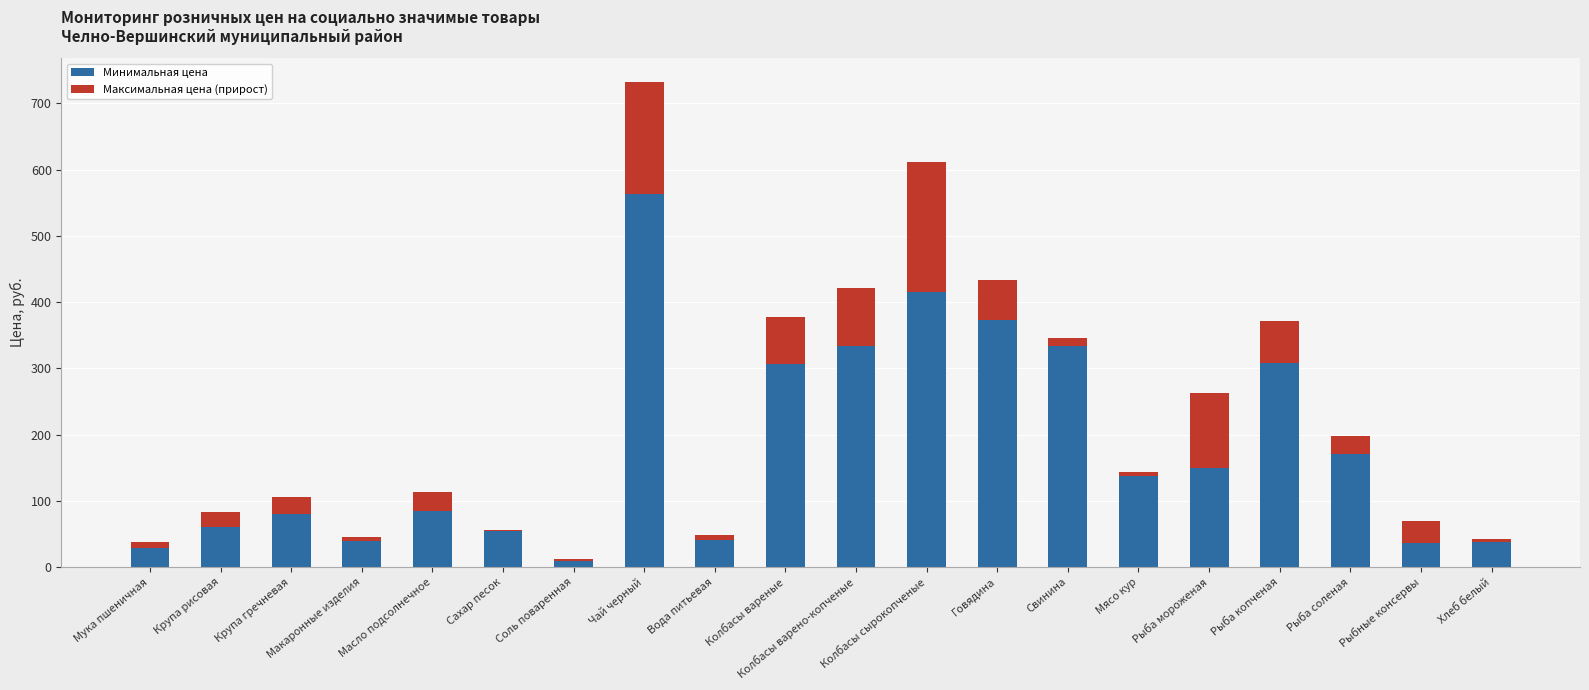

What is the sum of all Минимальная цена values?

3563.8